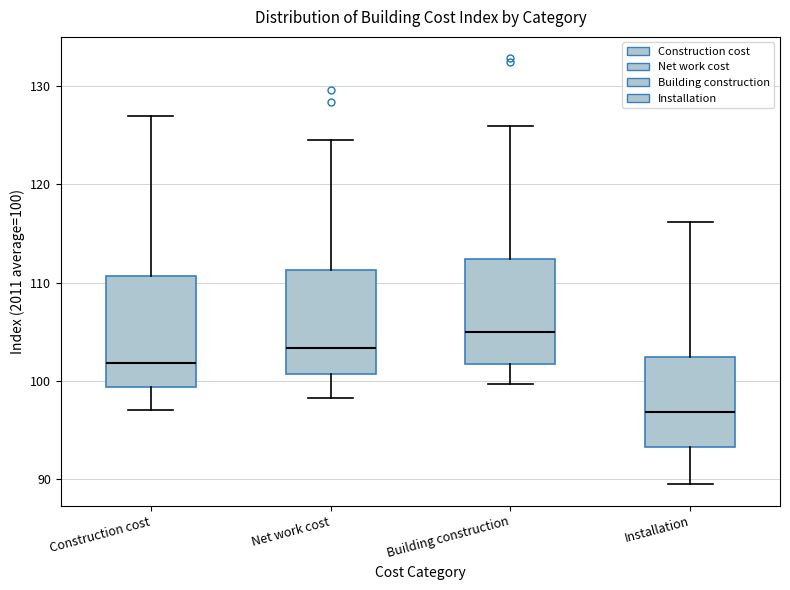

Reading left to right, transcribe this box plot: for each box, give where its median line is, the range the box spans, and where its two whiskers end, as read against the y-axis. The values are not printed on the chart, so give them approximately, as read against the axis.

Construction cost: median 102, box 99 to 111, whiskers 97 to 127
Net work cost: median 103, box 101 to 111, whiskers 98 to 124
Building construction: median 105, box 102 to 112, whiskers 100 to 126
Installation: median 97, box 93 to 102, whiskers 89 to 116